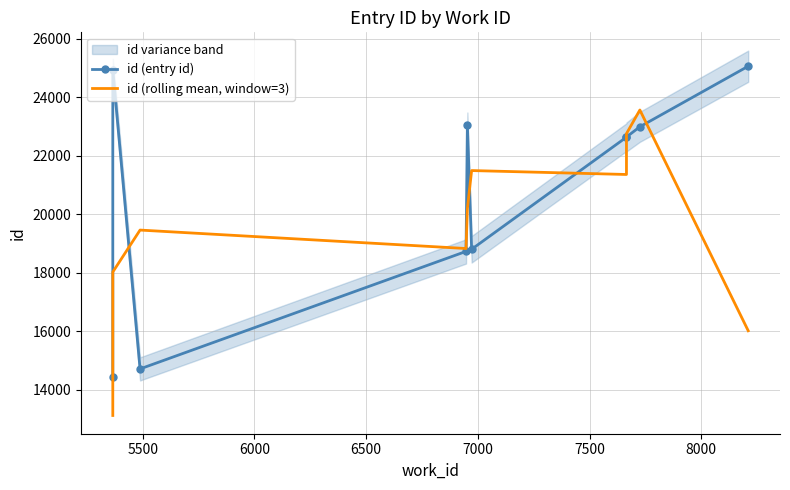

What is the value of the id (entry id) point at the 7th from the left?

22628.0